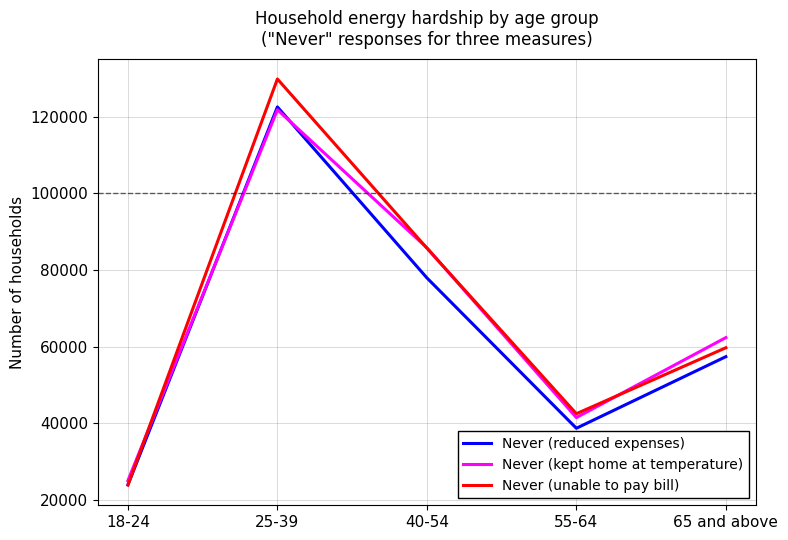

At which category is the sum across all series the highest?

25-39